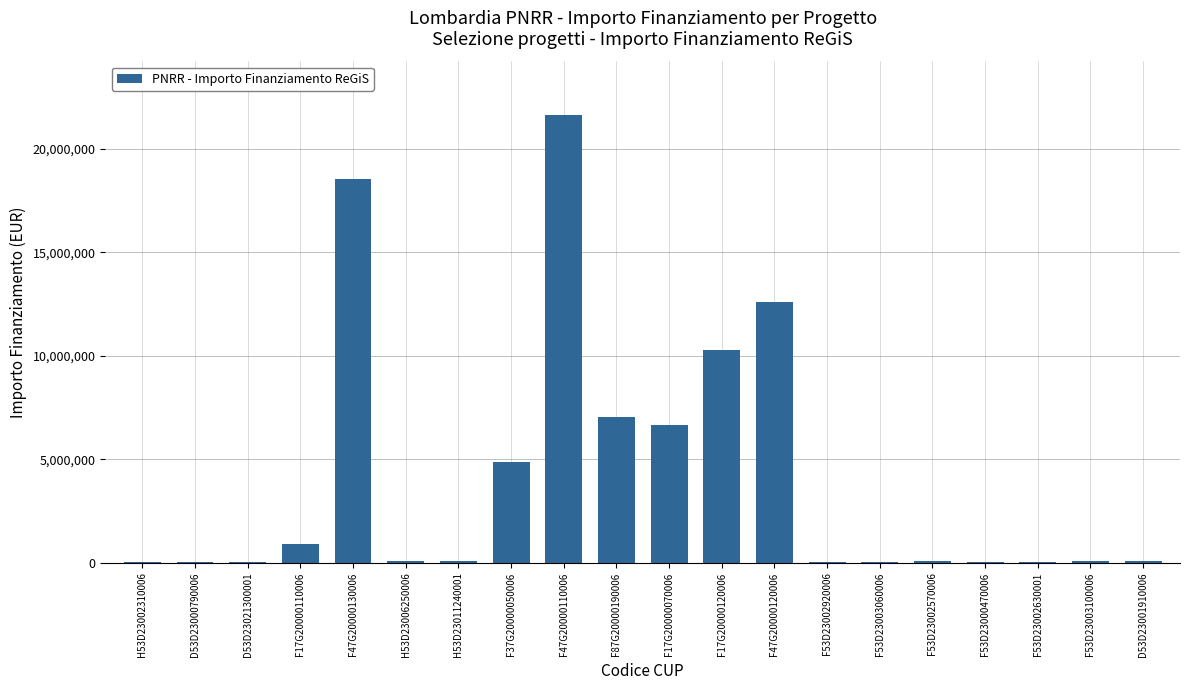

Which category has the highest value across all series?

F47G20000110006